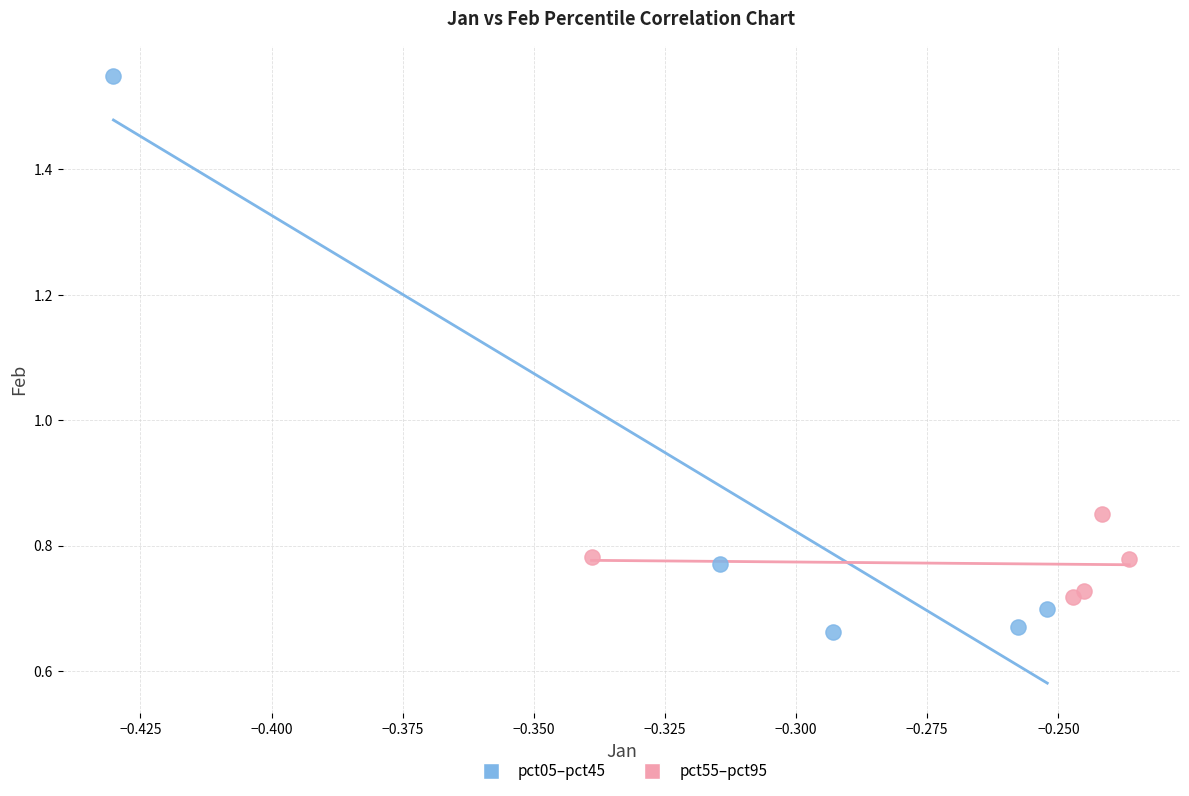

Which series contains the highest Y value?

pct05–pct45